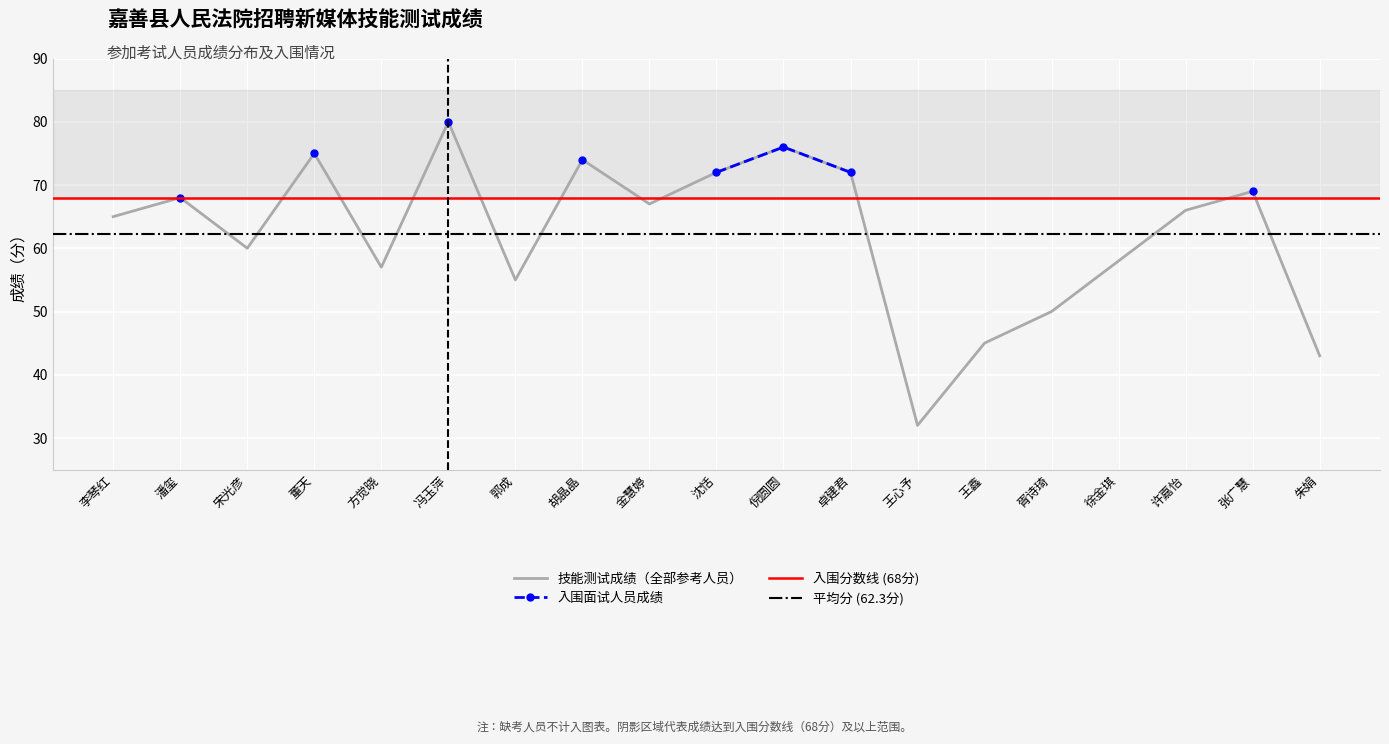

Rank the categories by value from highest to lowest.

冯玉萍, 倪圆圆, 董天, 胡晶晶, 沈恬, 卓建君, 张广慧, 潘玺, 金慧婷, 许嘉怡, 李琴红, 宋光彦, 徐金琪, 方觉晓, 郭成, 胥诗琦, 王鑫, 朱娟, 王心予